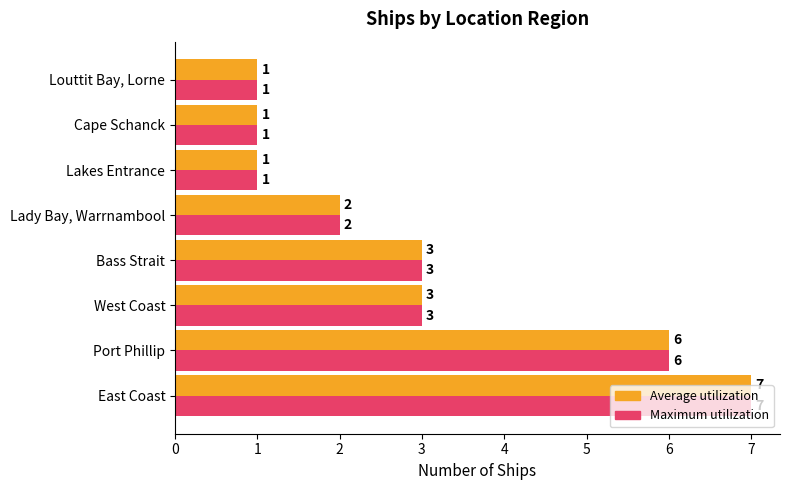

At which category is the sum across all series the highest?

East Coast